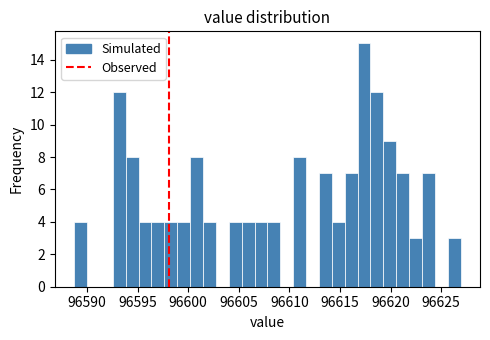

Read against the x-axis, roughly where is the centre of the tallest bar?

96617.5